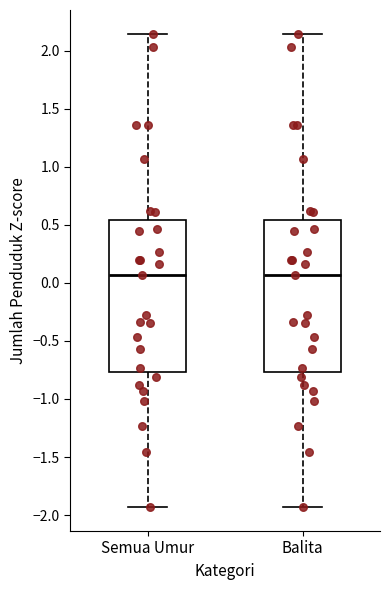

Reading left to right, transcribe this box plot: for each box, give where its median line is, the range the box spans, and where its two whiskers end, as read against the y-axis. The values are not printed on the chart, so give them approximately, as read against the axis.

Semua Umur: median 0.05, box -0.75 to 0.55, whiskers -1.95 to 2.15
Balita: median 0.05, box -0.75 to 0.55, whiskers -1.95 to 2.15